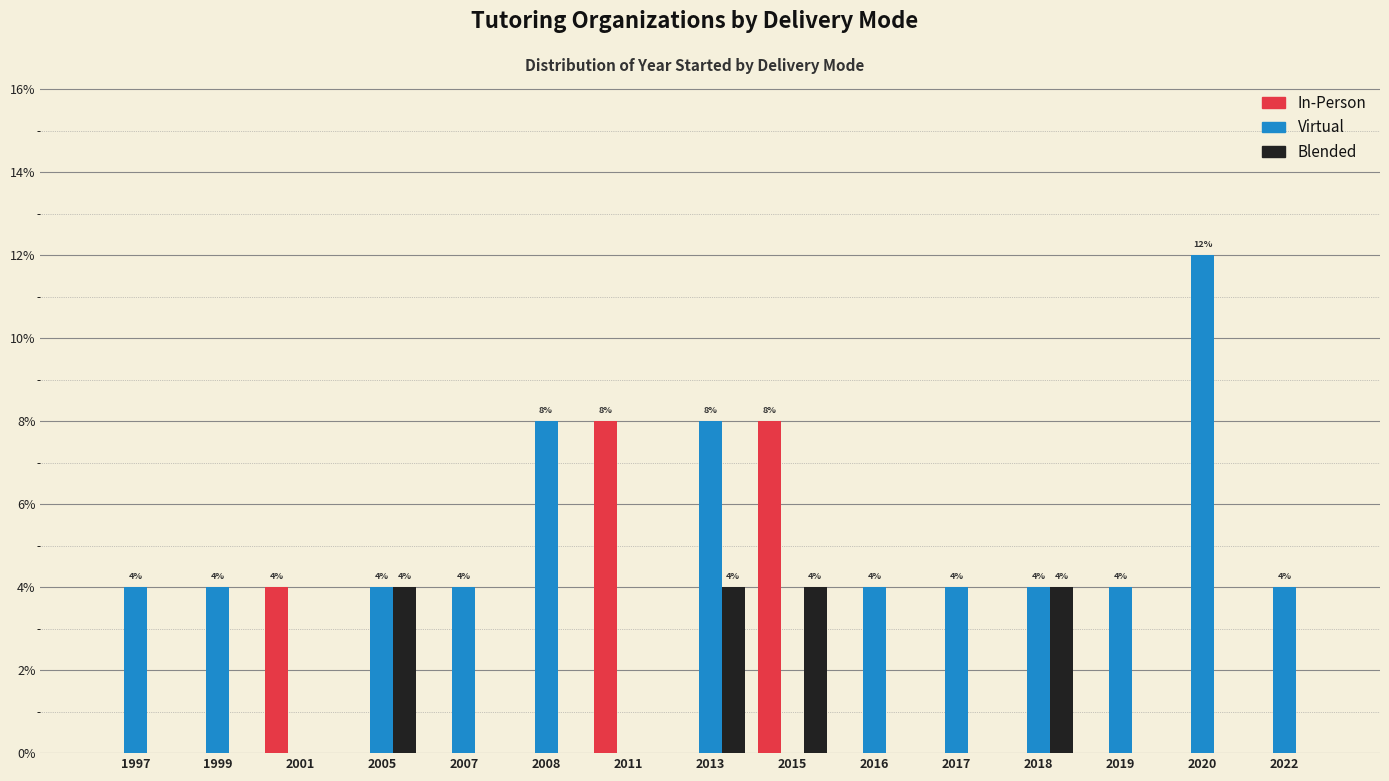

The value of In-Person at 2015 is 8. True or false?

True